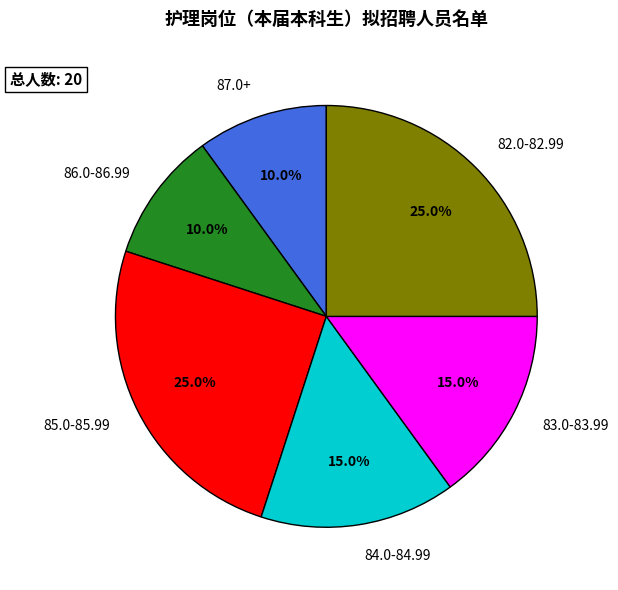

How many slices are in this pie chart?

6